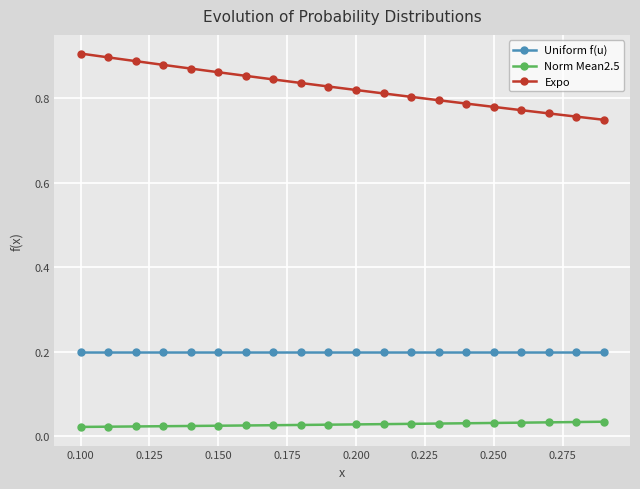

True or false: Norm Mean2.5 and Uniform f(u) cross at least once.

False